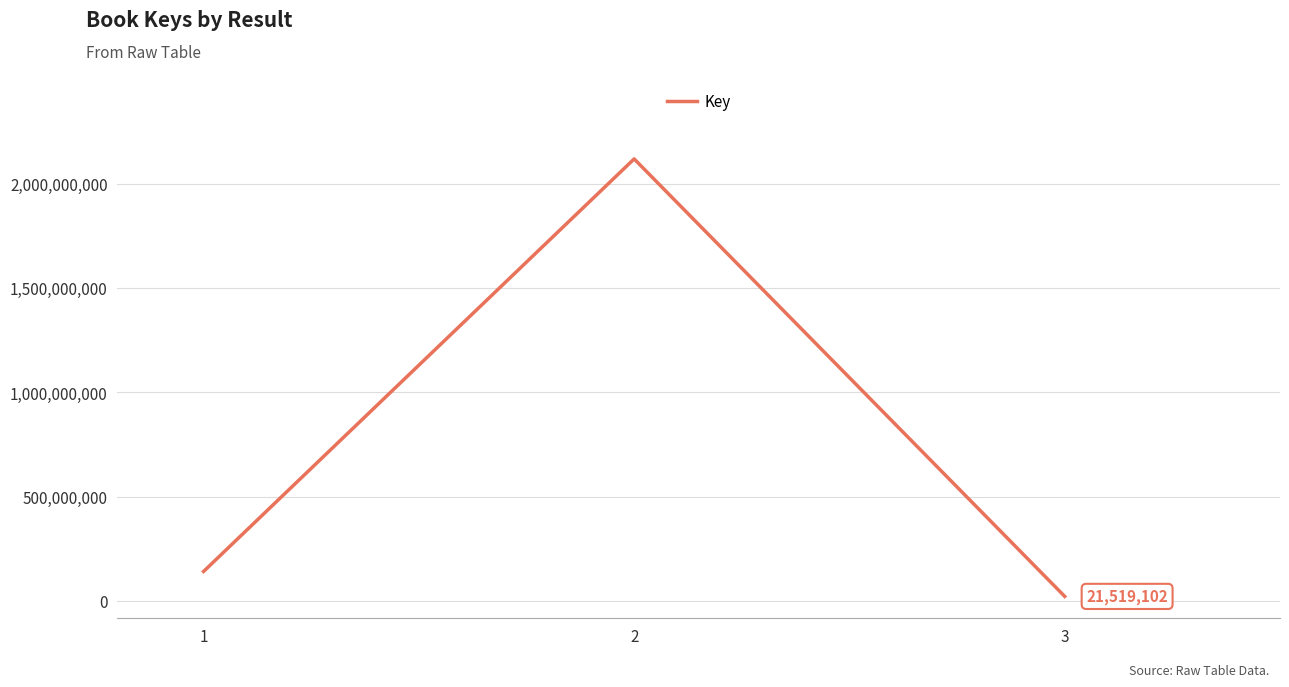

What is the change in value from 1 to 2?

+1976835007